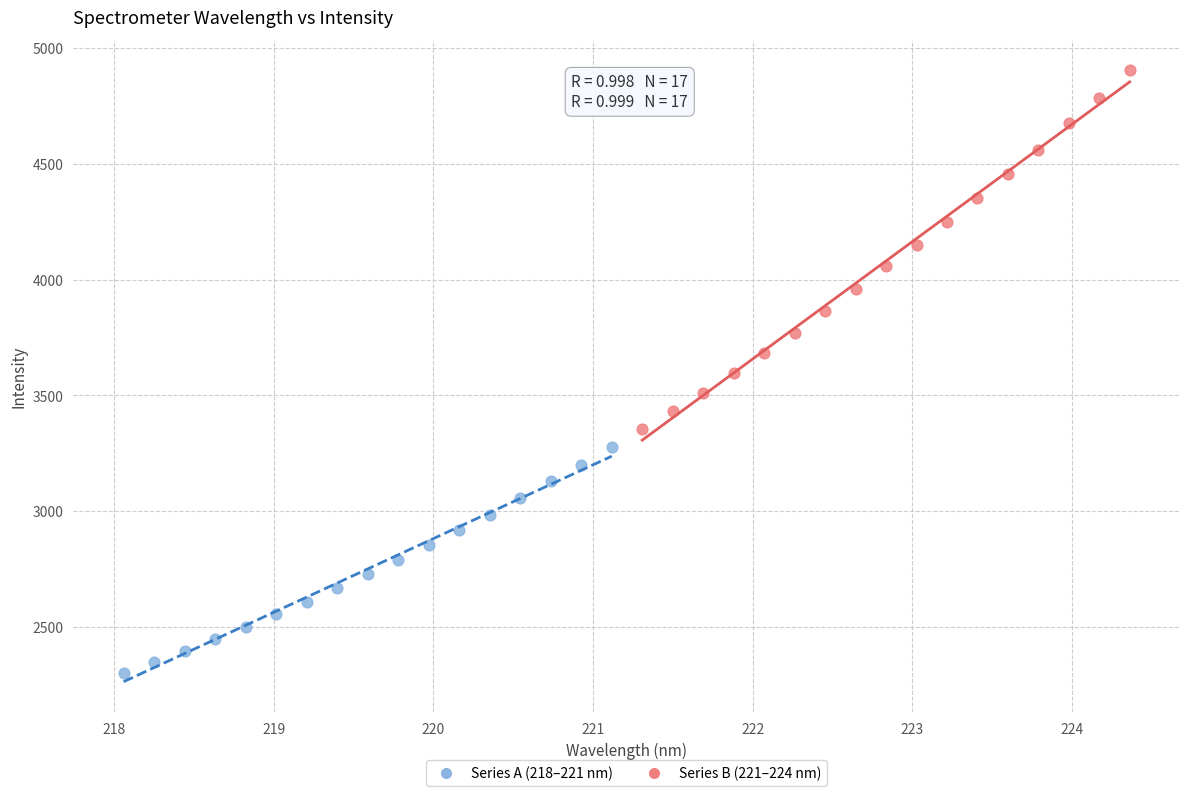

Which series has the widest spread of Y values?

Series B (221–224 nm)